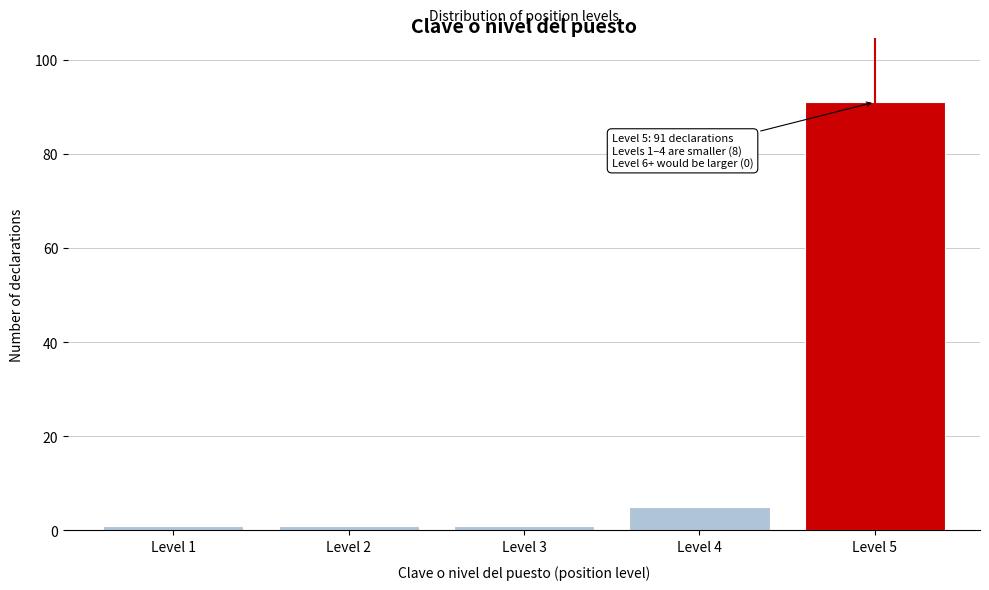

Reading left to right, extract all data points from this chart.

Level 1=1	Level 2=1	Level 3=1	Level 4=5	Level 5=91